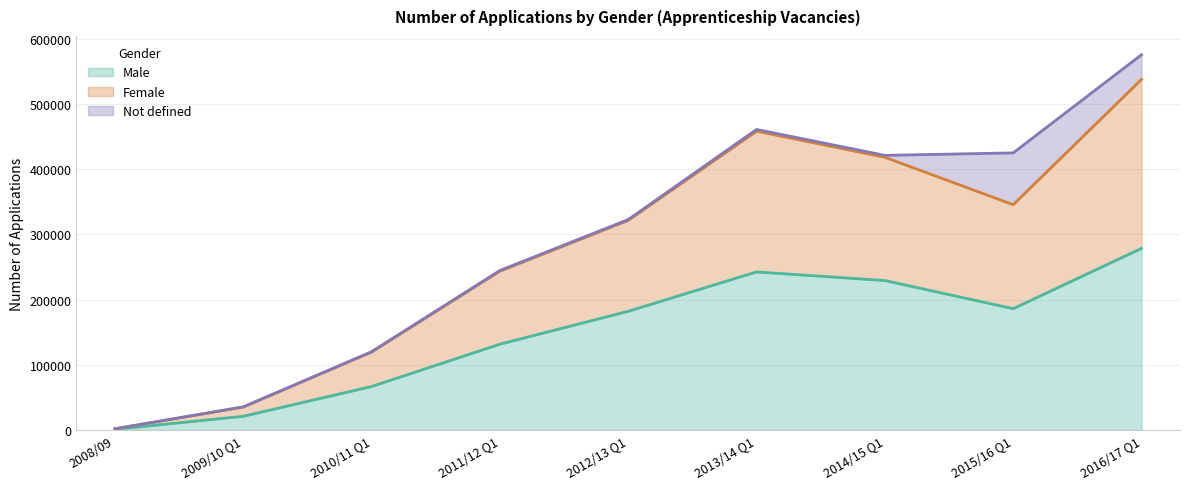

What is the value of the Male point at the 2nd from the left?

20960